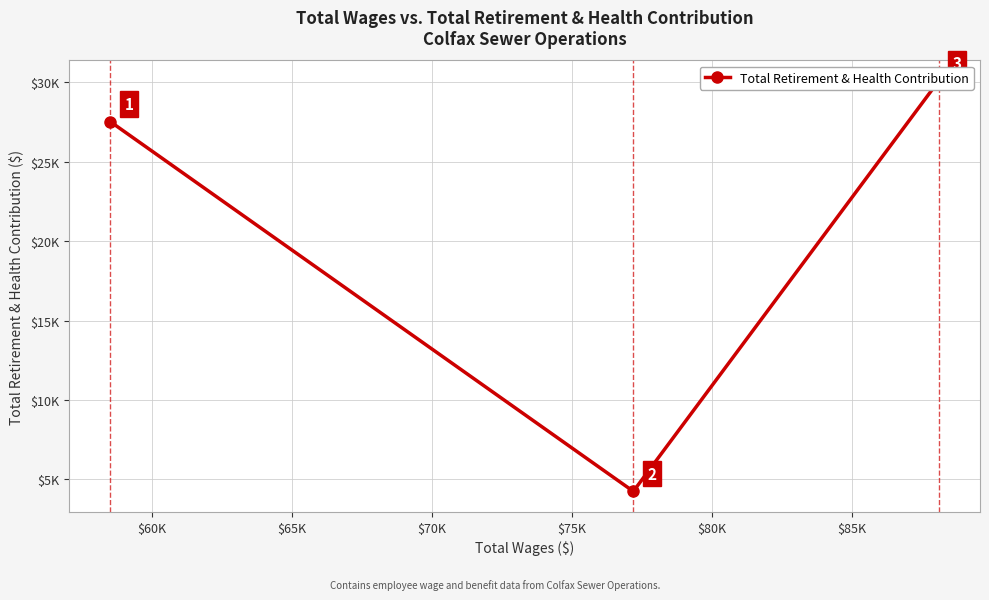

Count the number of data series in this chart.

1